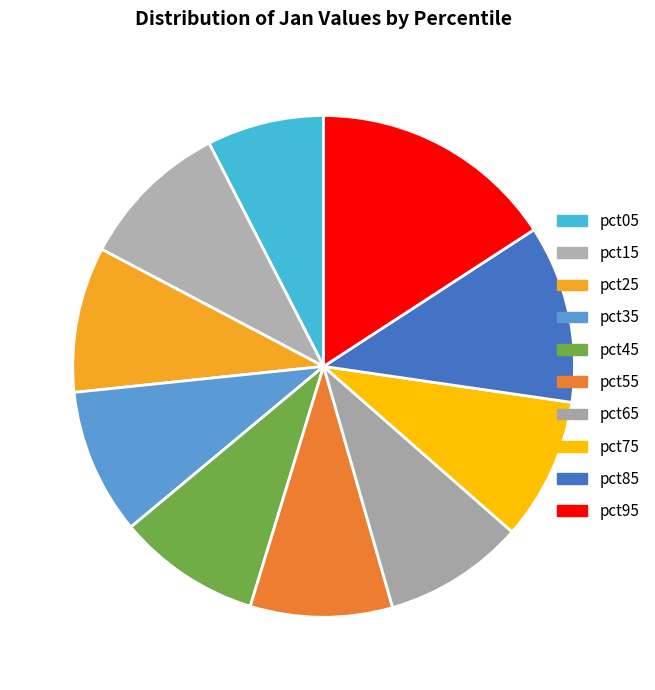

To the nearest percent, what is the combined percentage of pct65 and pct05?

17%